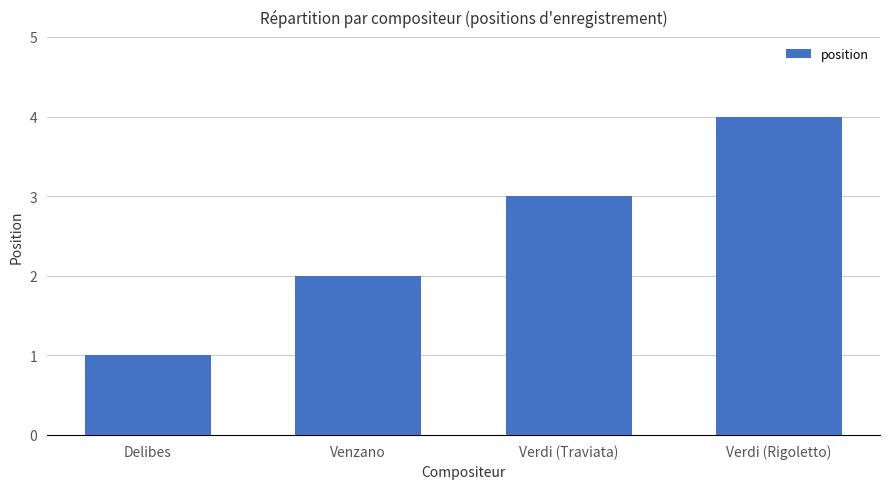

What position from the right is Delibes?

4